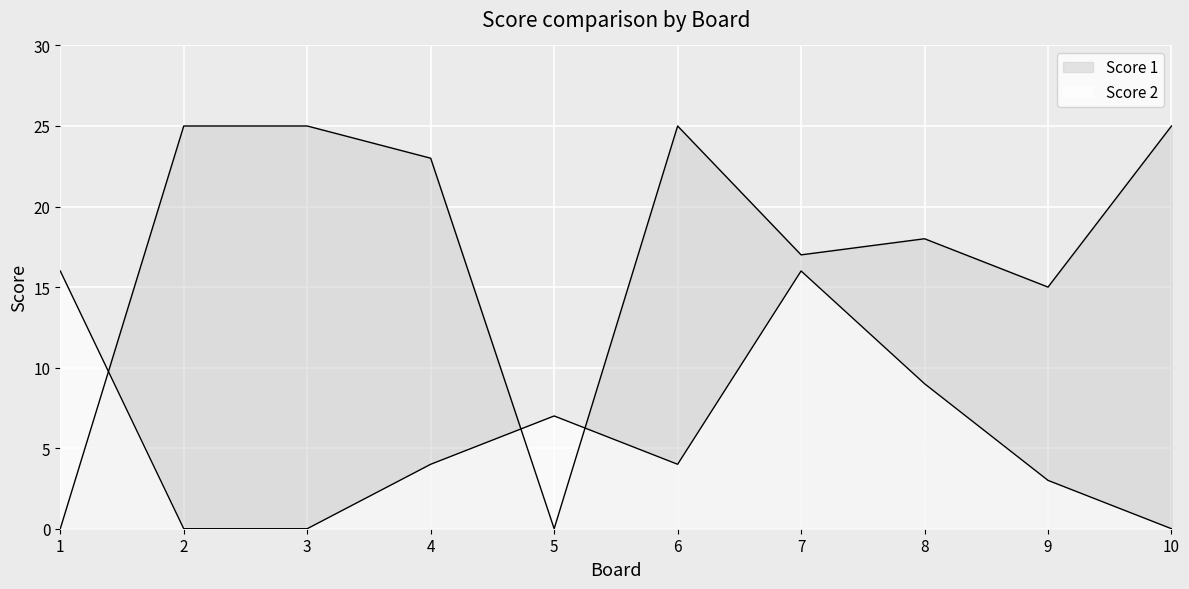

Which series has the largest range (max minus min)?

Score 1